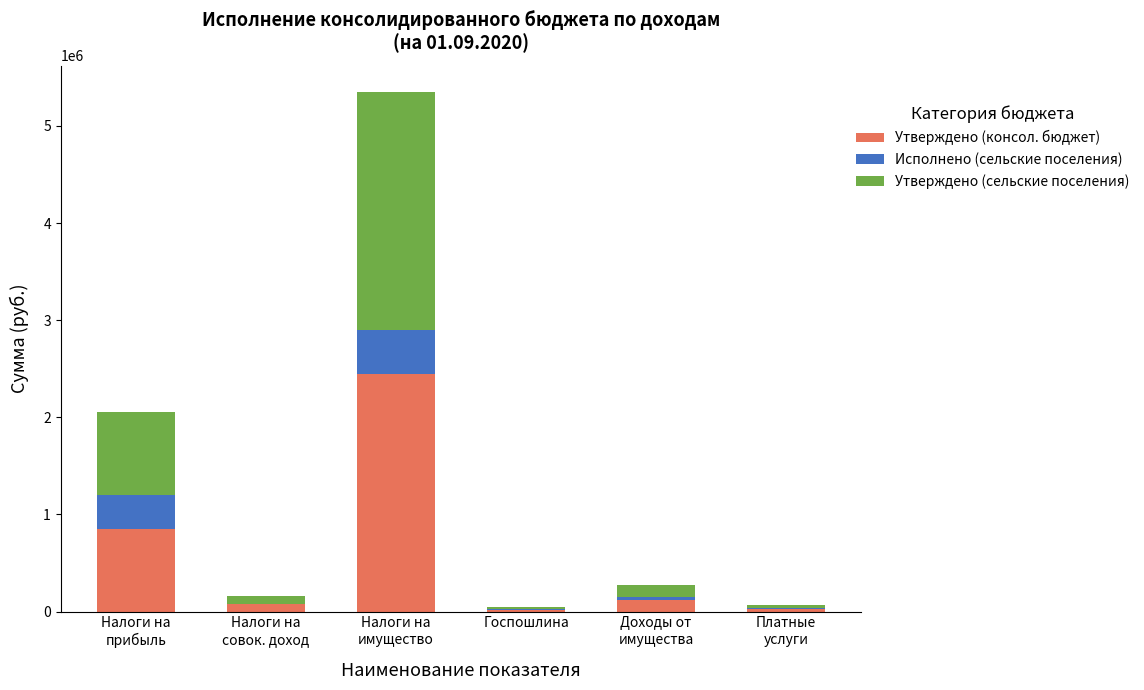

What is the highest value of the Утверждено (консол. бюджет) series?

2450300.0